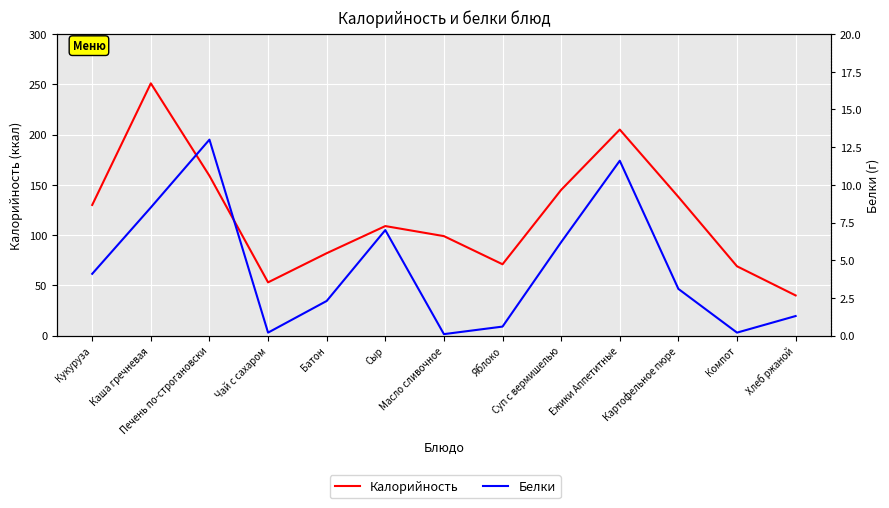

How many values in the Белки series exceed 3?

7